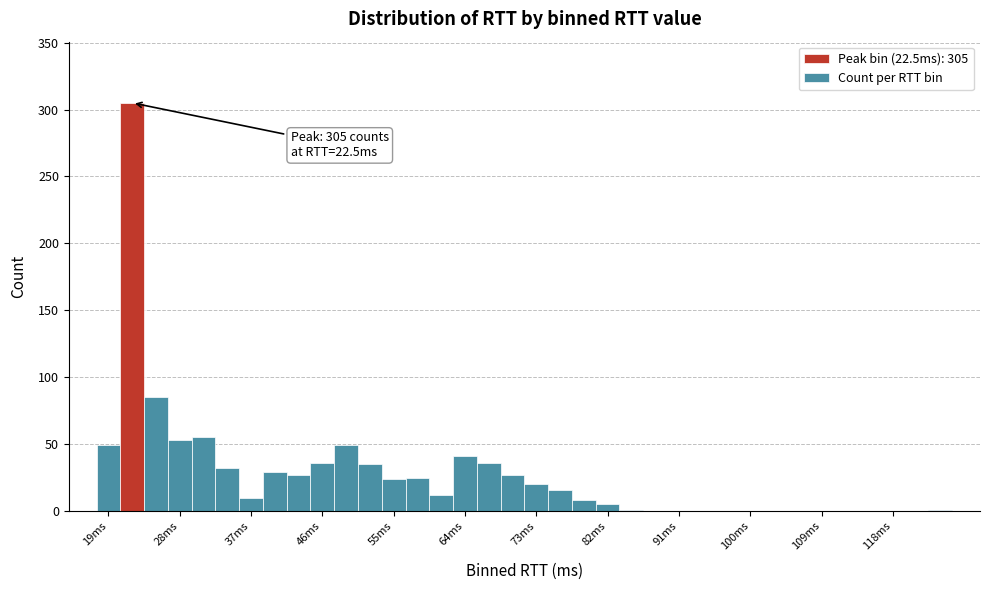

Around what value on the x-axis is the tallest bar? Give the approximate position of its centre, as read against the axis.

23